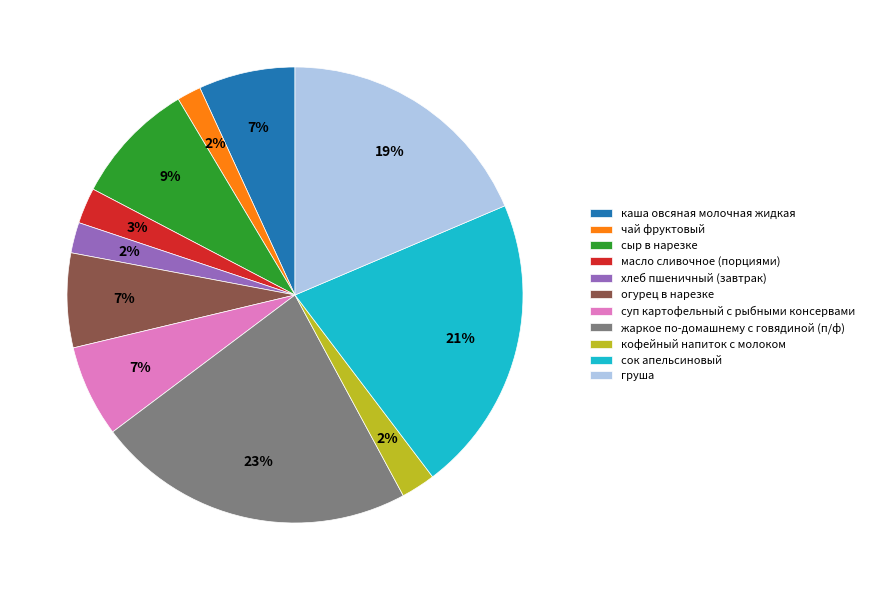

Between жаркое по-домашнему с говядиной (п/ф) and масло сливочное (порциями), which is larger?

жаркое по-домашнему с говядиной (п/ф)